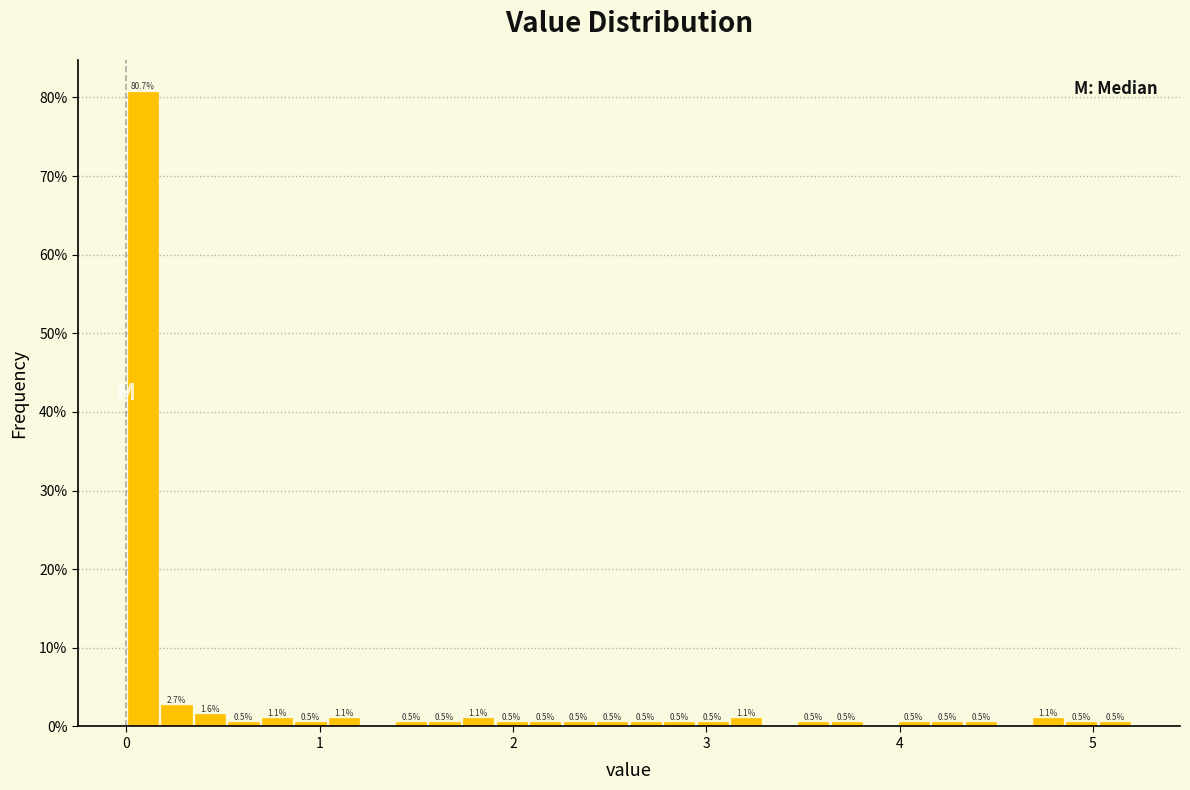

Around what value on the x-axis is the tallest bar? Give the approximate position of its centre, as read against the axis.

0.1